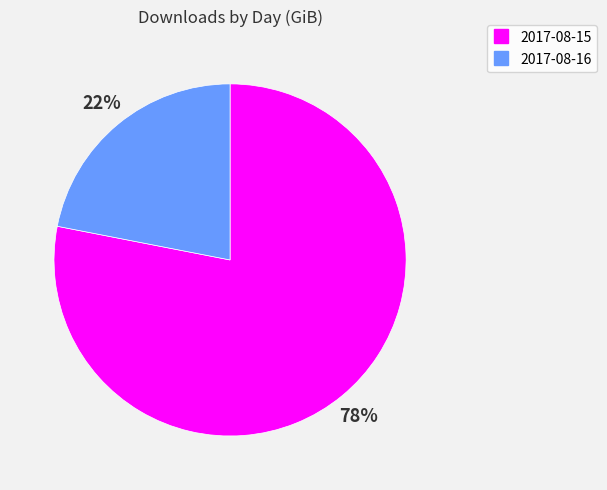

Is it true that 2017-08-16 is 9% of the pie?

False